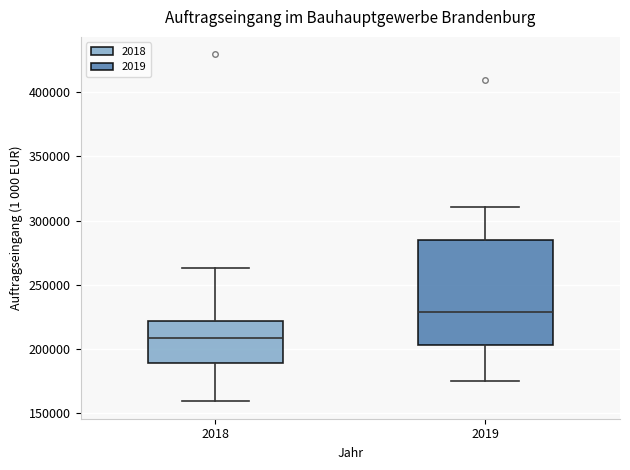

Where is the upper edge of the box at x = 2018 on the y-axis? The values are not printed on the chart, so give them approximately, as read against the axis.

220000